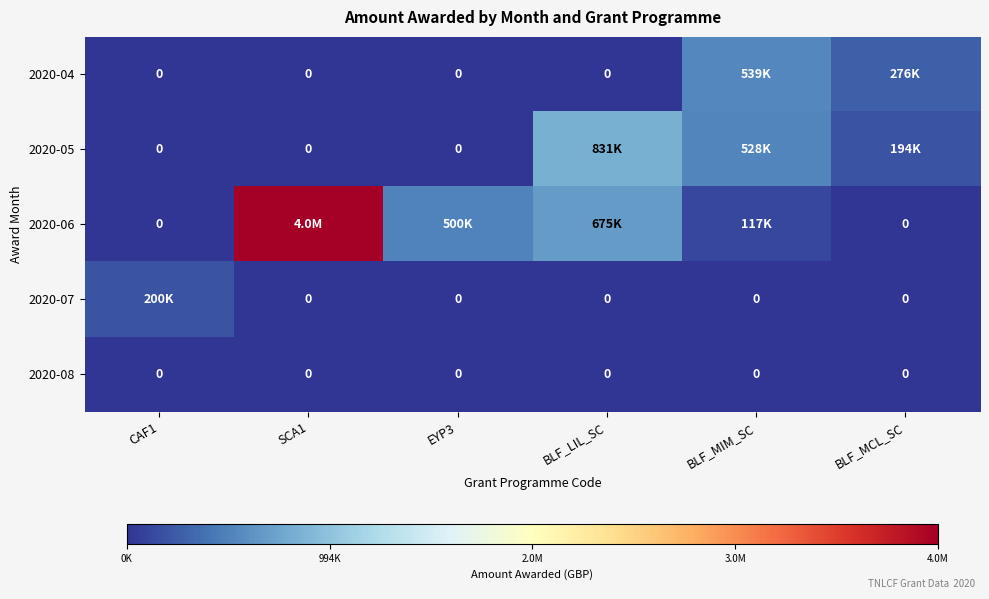

What is the difference between the maximum and minimum values in the 2020-04 series?

539357